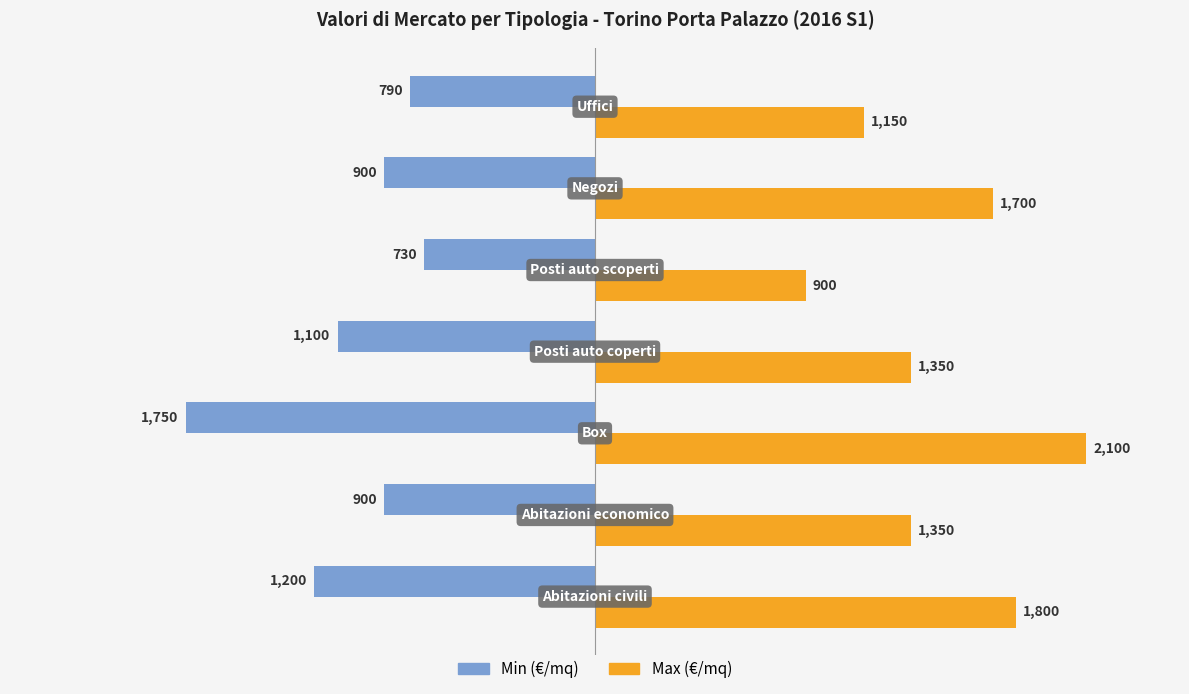

What is the maximum value for Max (€/mq)?

2100